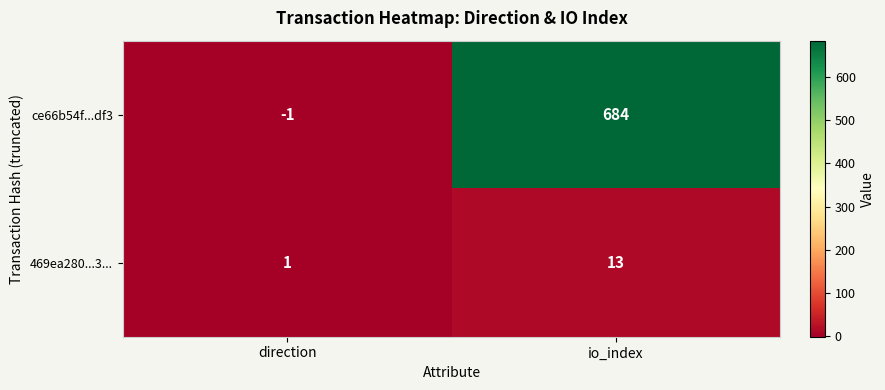

Reading right to left, what are all the values shown in this chart?

ce66b54f...df3: 684	-1
469ea280...3...: 13	1